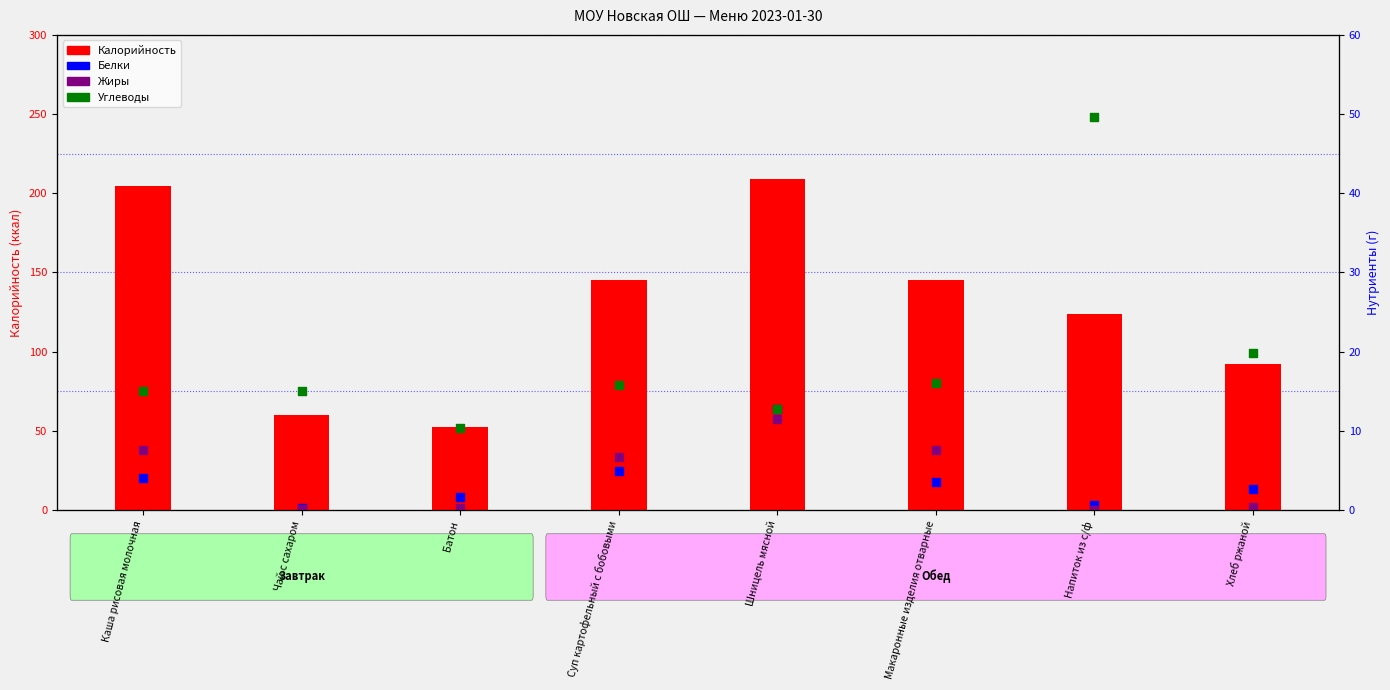

What is the total value across all series at Шницель мясной?

245.8